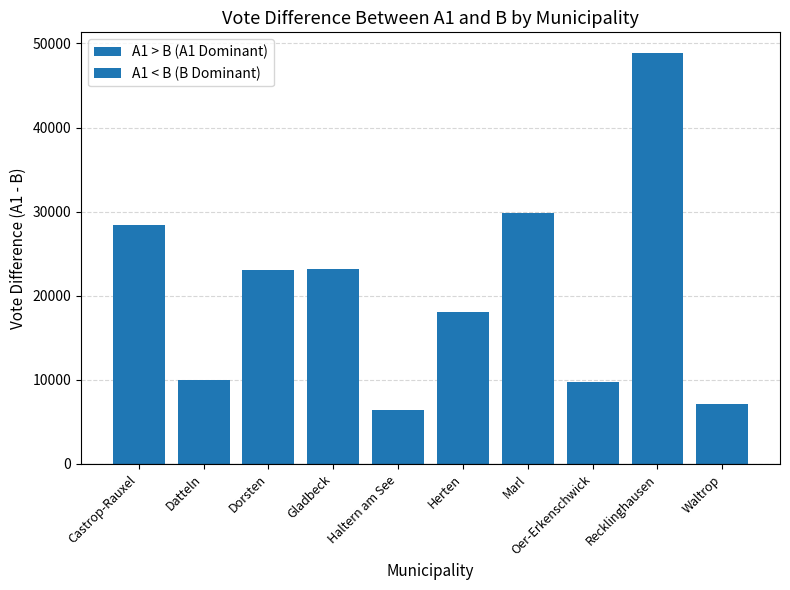

What is the ratio of the value at Waltrop to the value at Castrop-Rauxel?

0.3